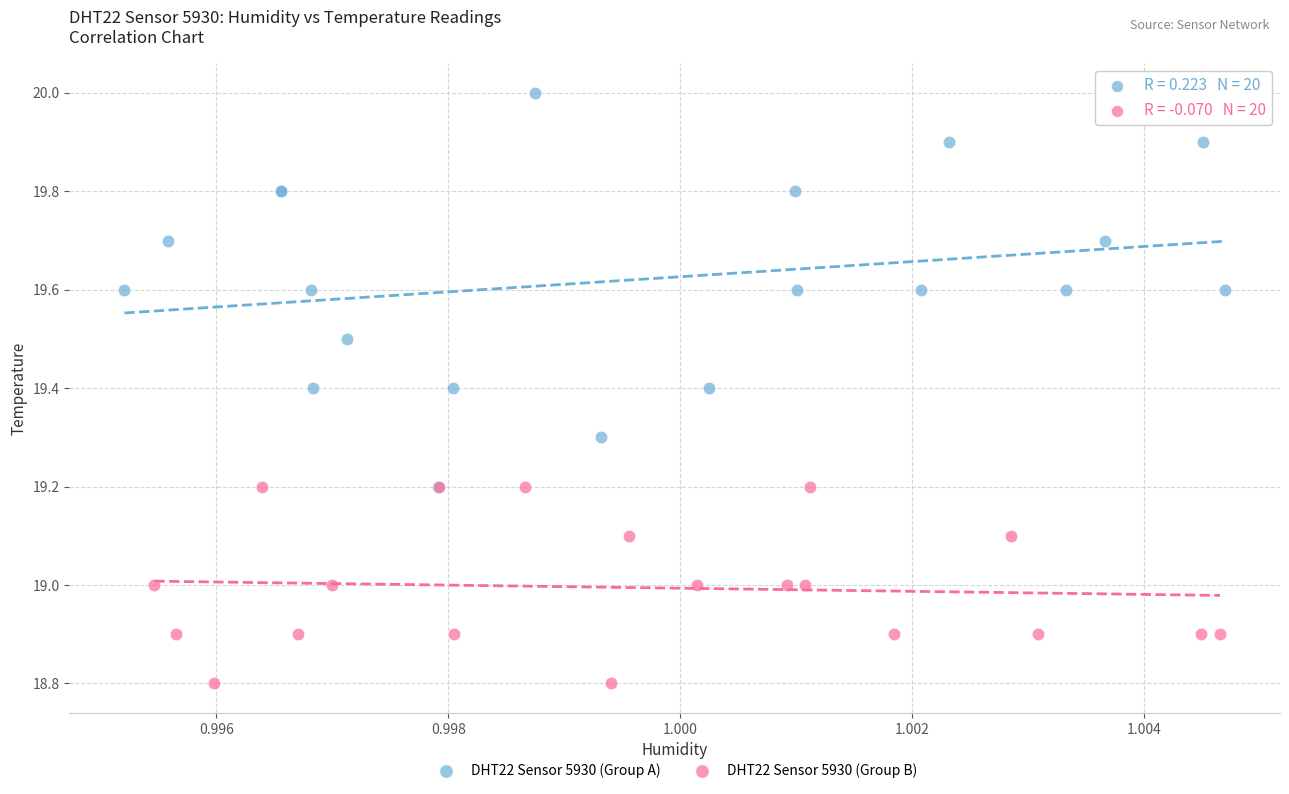

Which series contains the lowest Y value?

DHT22 Sensor 5930 (Group B)